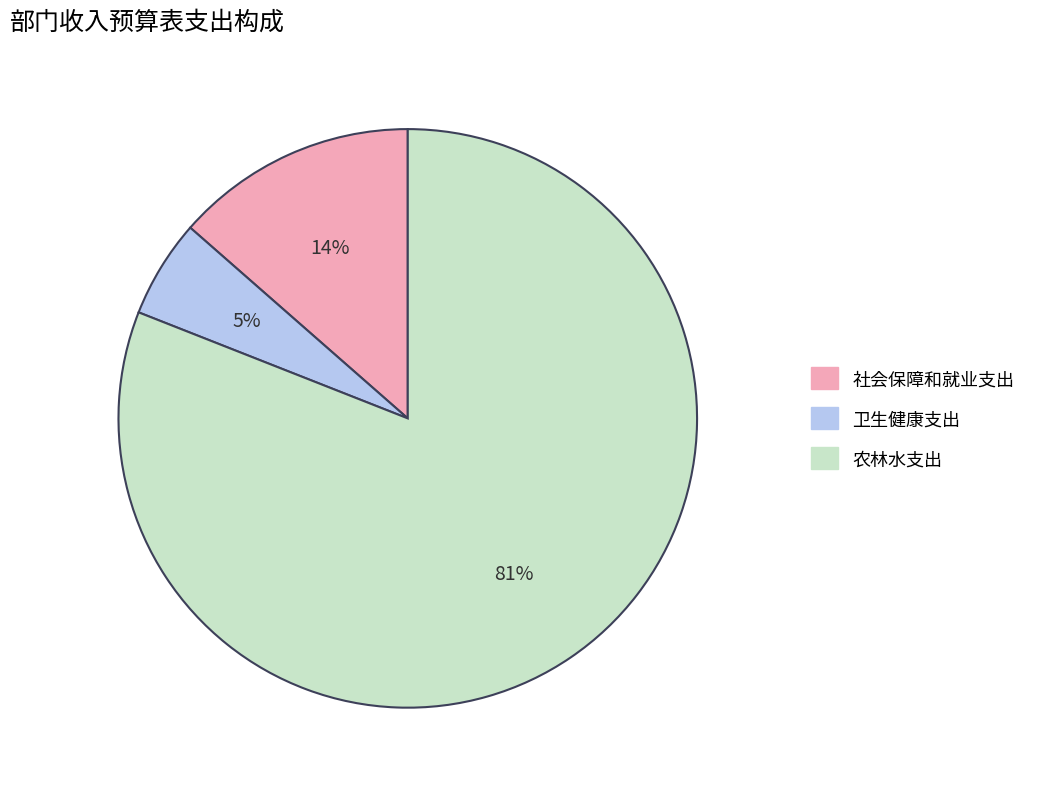

What is the smallest slice in the pie chart?

卫生健康支出